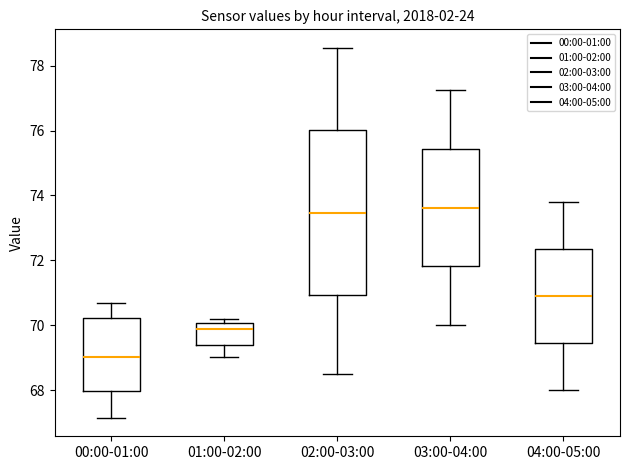

Where is the lower edge of the box for 02:00-03:00 on the y-axis? The values are not printed on the chart, so give them approximately, as read against the axis.

71.0